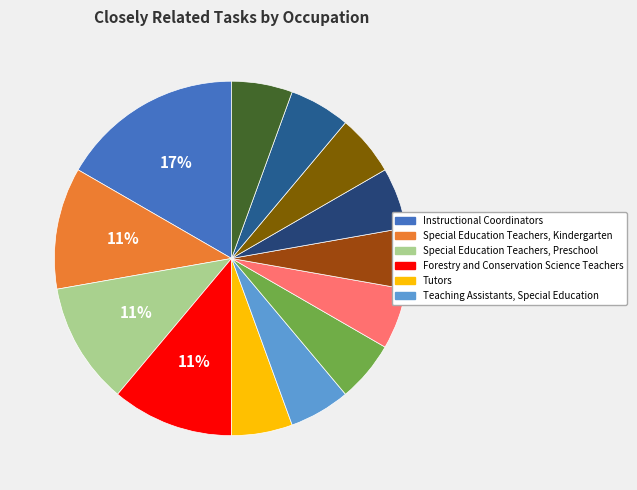

Which slice is the smallest?

Tutors